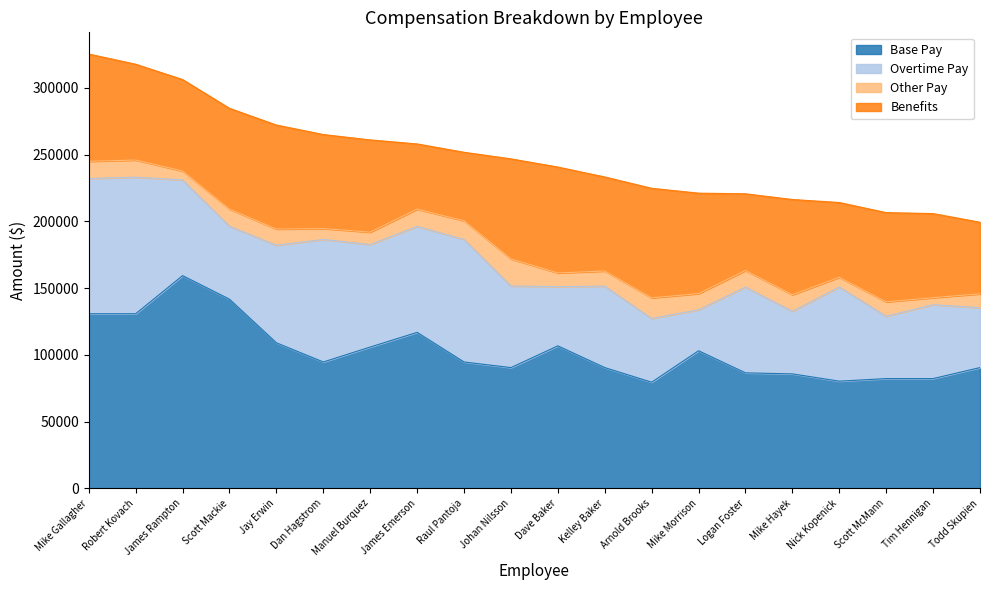

True or false: Other Pay and Benefits cross at least once.

False